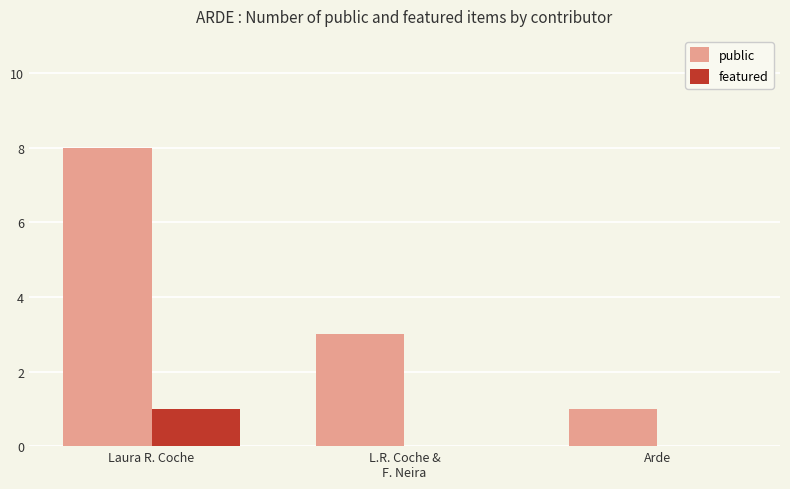

The value of featured at Arde is 0. True or false?

True